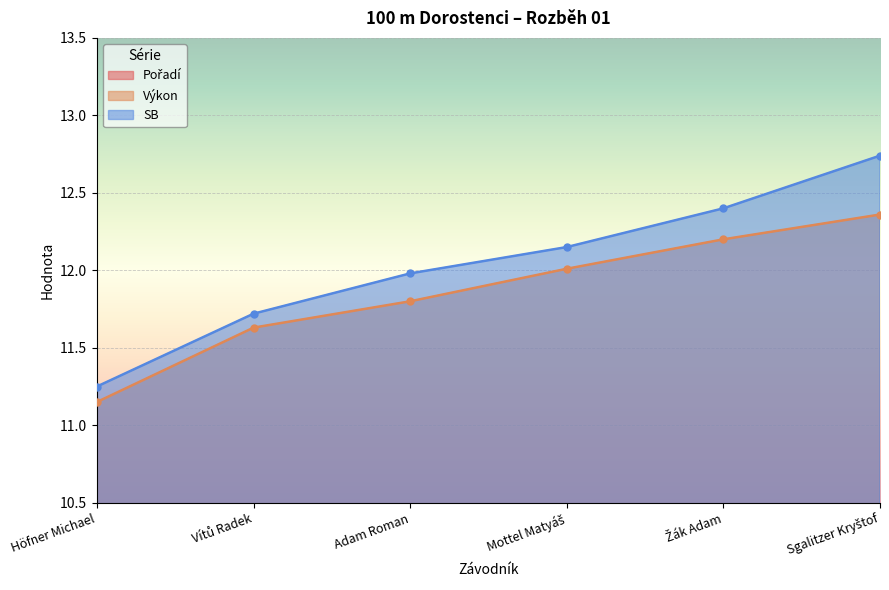

What is the difference between the highest and lowest values at Adam Roman?

9.0